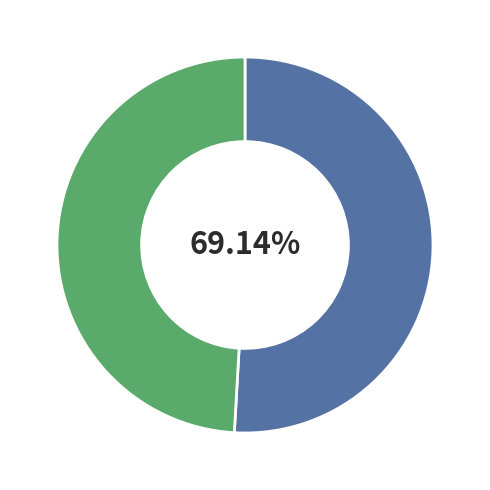

To the nearest percent, what is the combined percentage of 1843 and 1911?

100%